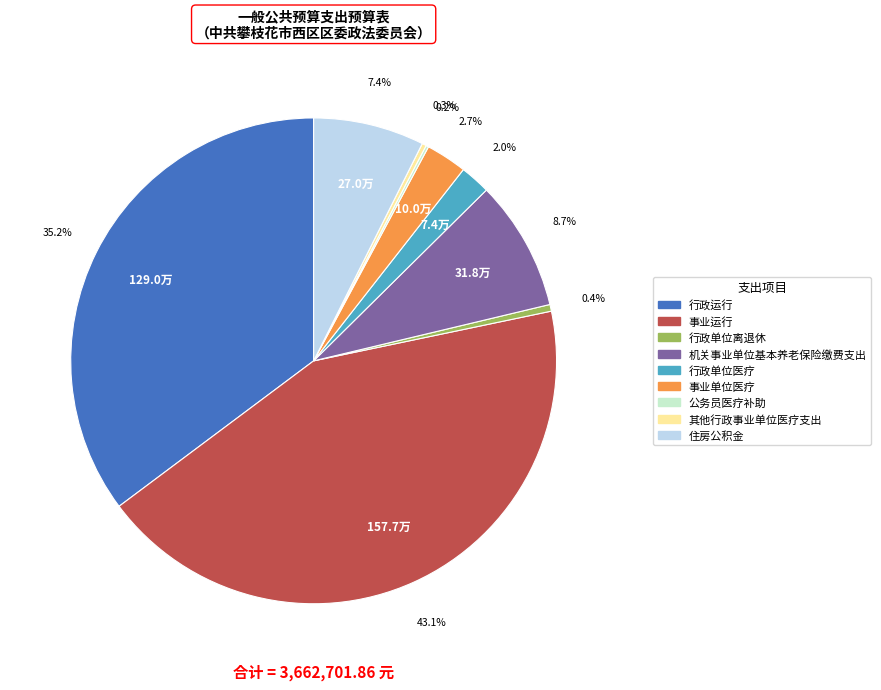

To the nearest percent, what is the average slice percentage?

11%